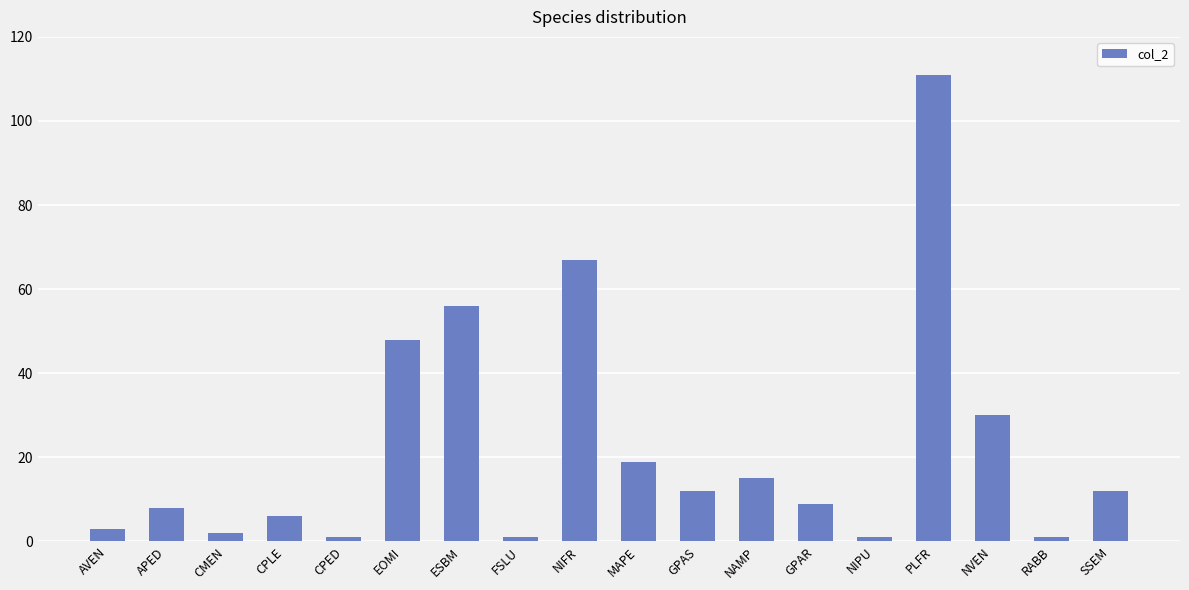

What is the smallest value displayed?

1